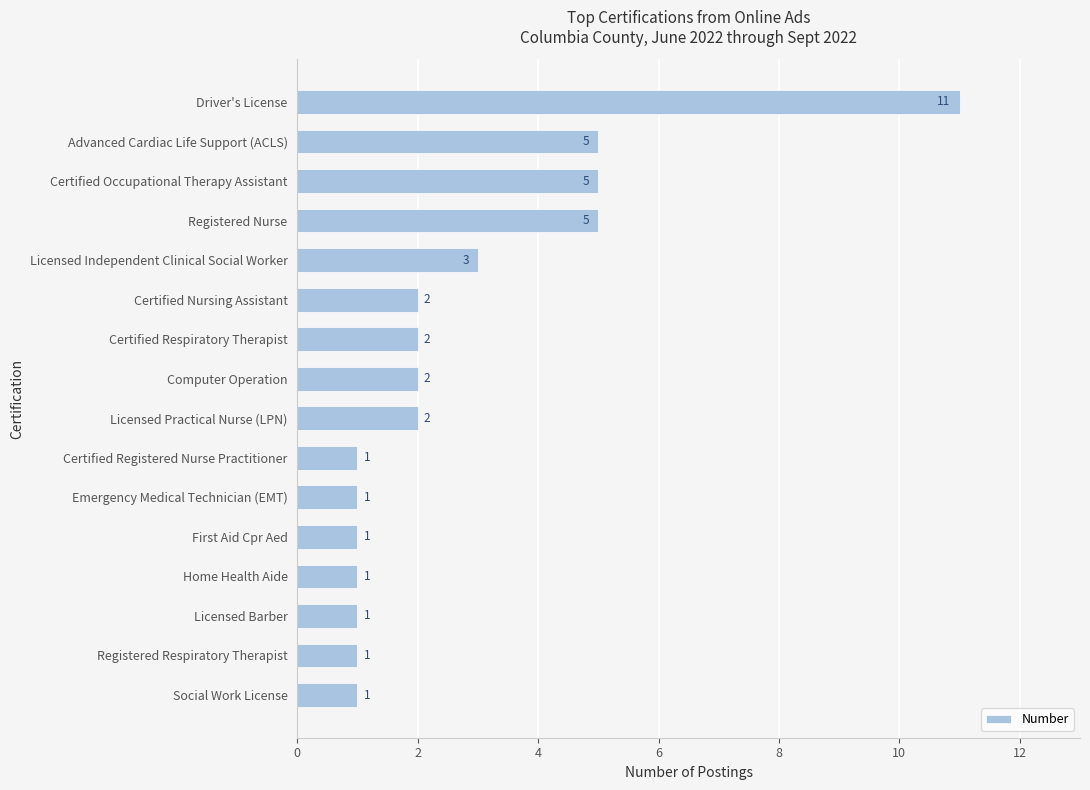

The value at Certified Nursing Assistant is 4. True or false?

False